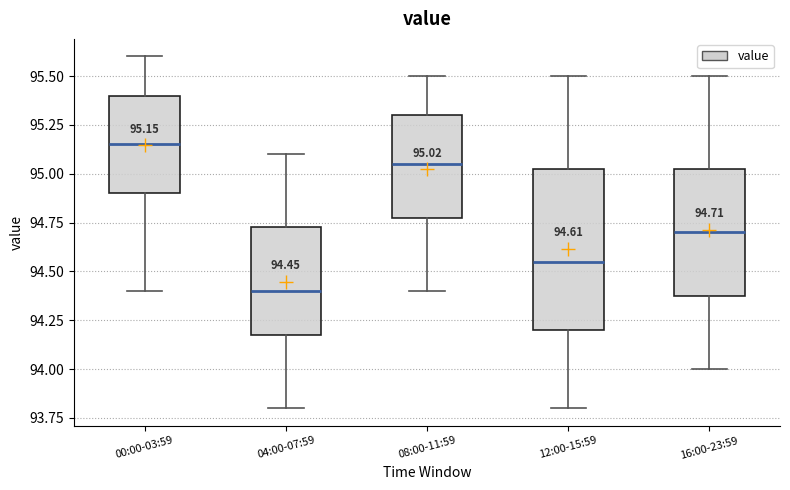

Comparing the boxes themselves (not the whiskers), which one is the tallest?

12:00-15:59